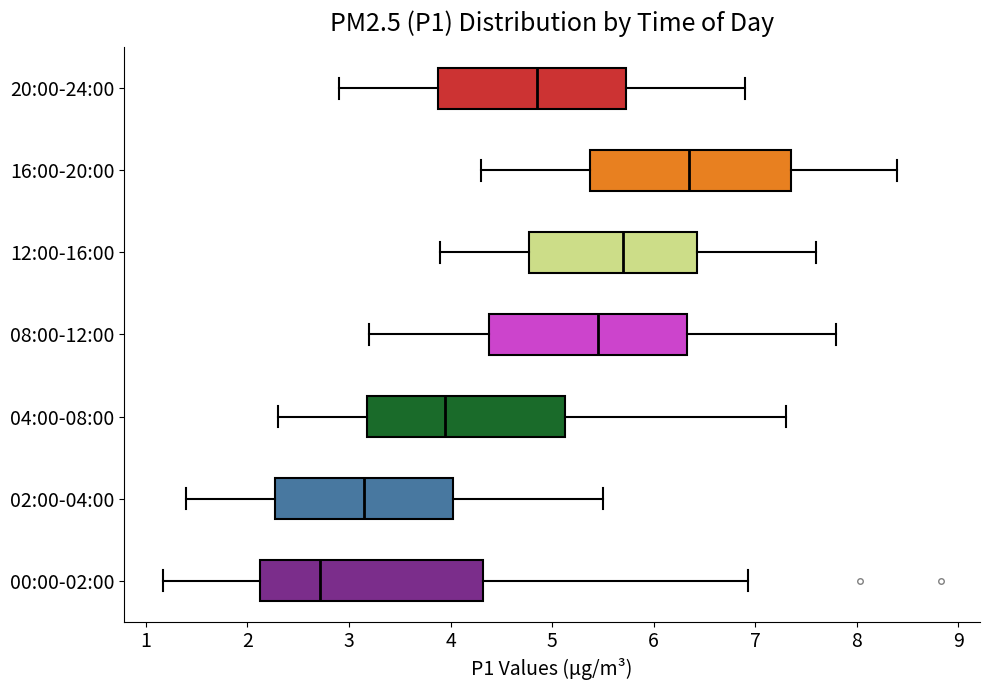

Reading bottom to top, read every box against the x-axis: the position of its median line, the range the box covers, and the ends of its whiskers. The values are not printed on the chart, so give them approximately, as read against the axis.

00:00-02:00: median 2.7, box 2.1 to 4.3, whiskers 1.2 to 6.9
02:00-04:00: median 3.2, box 2.3 to 4.0, whiskers 1.4 to 5.5
04:00-08:00: median 4.0, box 3.2 to 5.1, whiskers 2.3 to 7.3
08:00-12:00: median 5.5, box 4.4 to 6.3, whiskers 3.2 to 7.8
12:00-16:00: median 5.7, box 4.8 to 6.4, whiskers 3.9 to 7.6
16:00-20:00: median 6.4, box 5.4 to 7.4, whiskers 4.3 to 8.4
20:00-24:00: median 4.9, box 3.9 to 5.7, whiskers 2.9 to 6.9